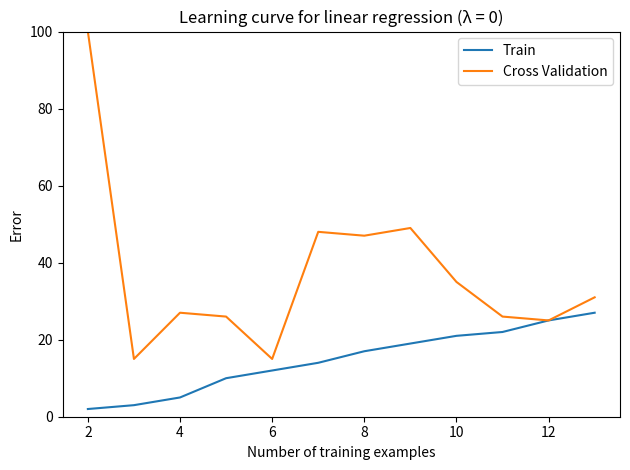

What is the maximum value shown in the chart?

100